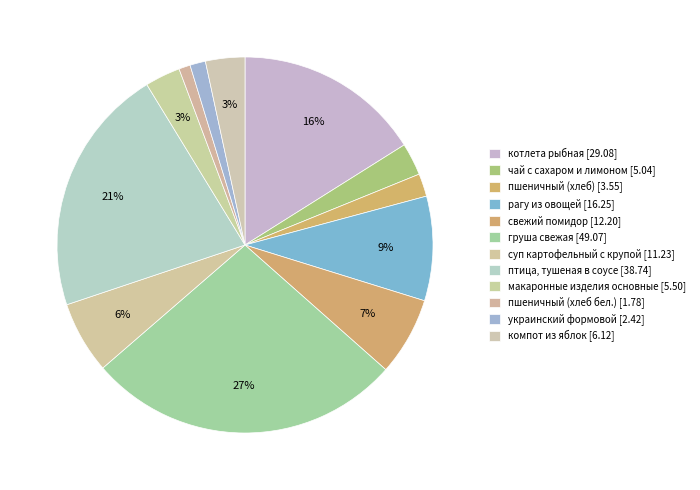

How many segments does this pie chart have?

12